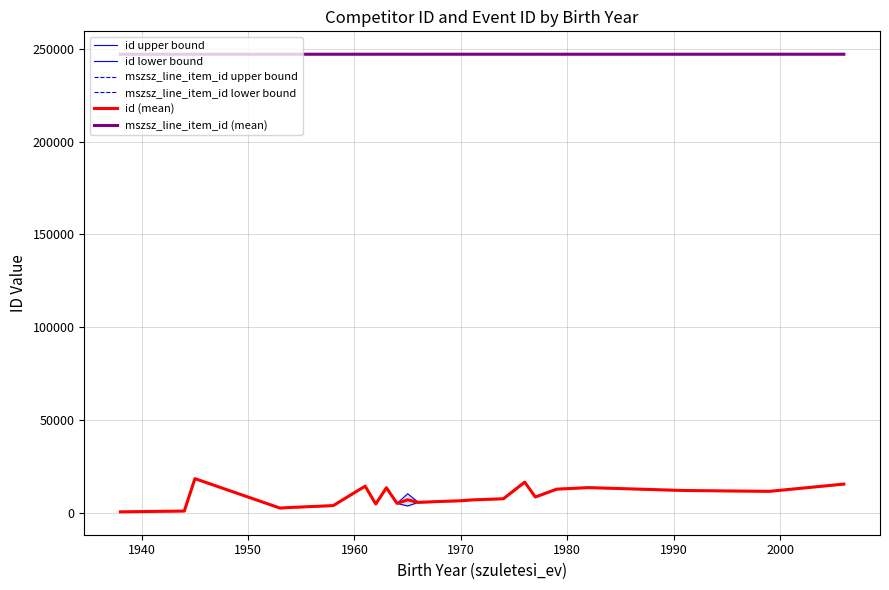

True or false: id lower bound and id (mean) intersect in this chart.

False